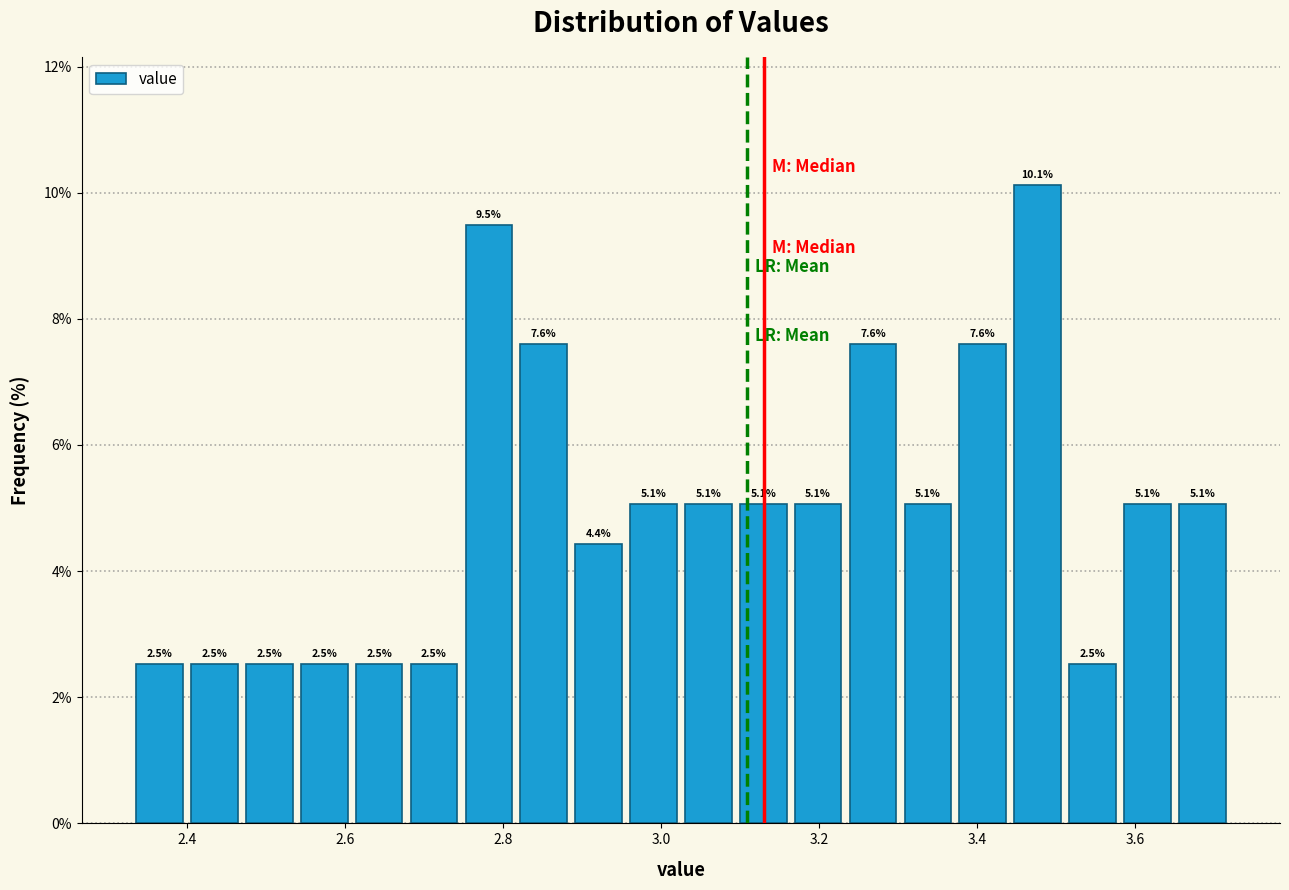

Read against the x-axis, roughly where is the centre of the tallest bar?

3.48